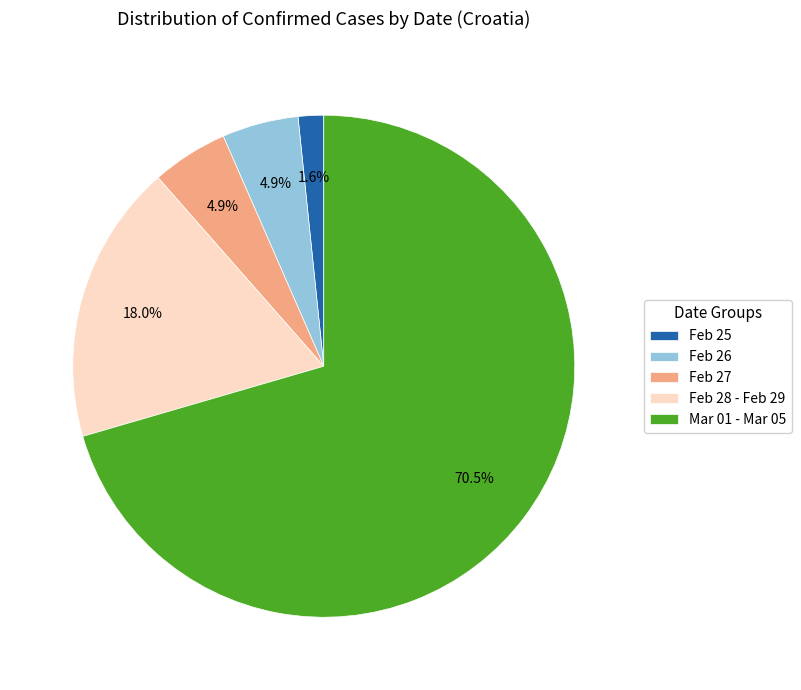

What is the ratio of the value at Feb 25 to the value at Feb 27?

0.3